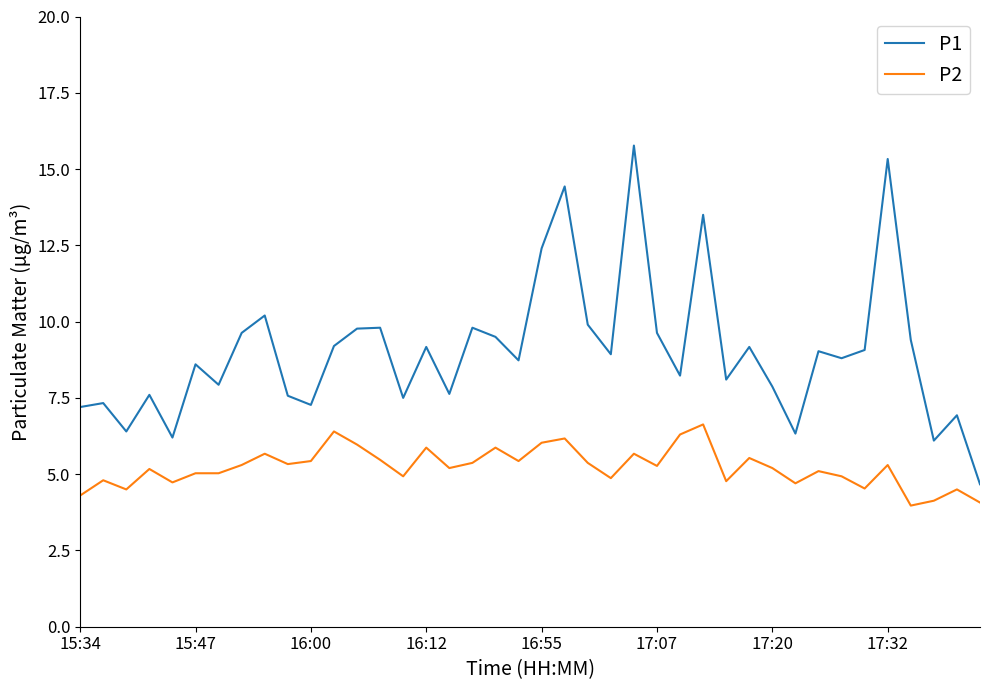

Rank the series by their average value, from lowest to highest.

P2, P1